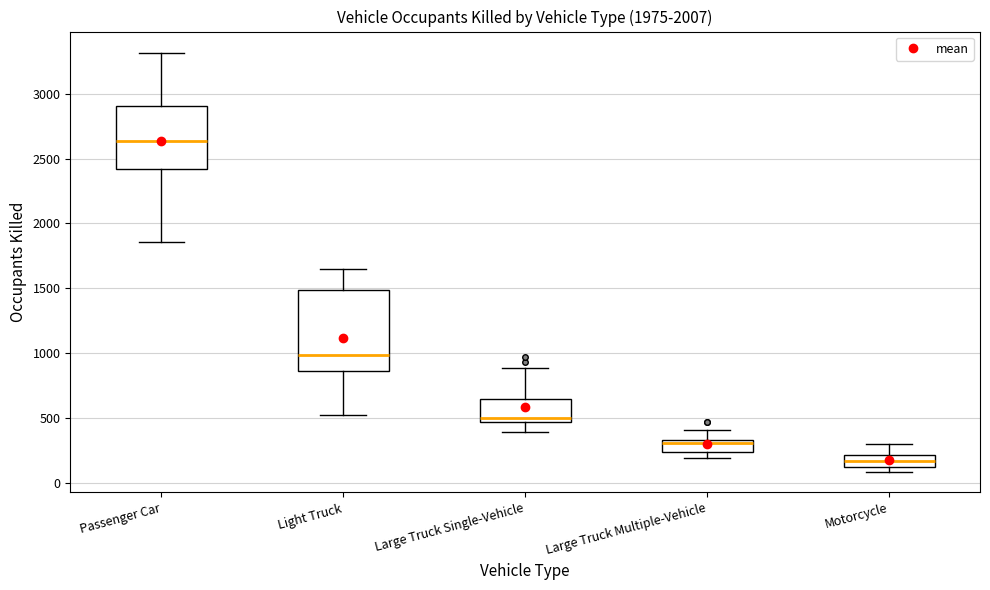

Reading left to right, read every box against the y-axis: the position of its median line, the range the box covers, and the ends of its whiskers. The values are not printed on the chart, so give them approximately, as read against the axis.

Passenger Car: median 2650, box 2400 to 2900, whiskers 1850 to 3300
Light Truck: median 1000, box 850 to 1500, whiskers 500 to 1650
Large Truck Single-Vehicle: median 500, box 450 to 650, whiskers 400 to 900
Large Truck Multiple-Vehicle: median 300, box 250 to 350, whiskers 200 to 400
Motorcycle: median 150, box 100 to 200, whiskers 100 (just below the box's lower edge) to 300